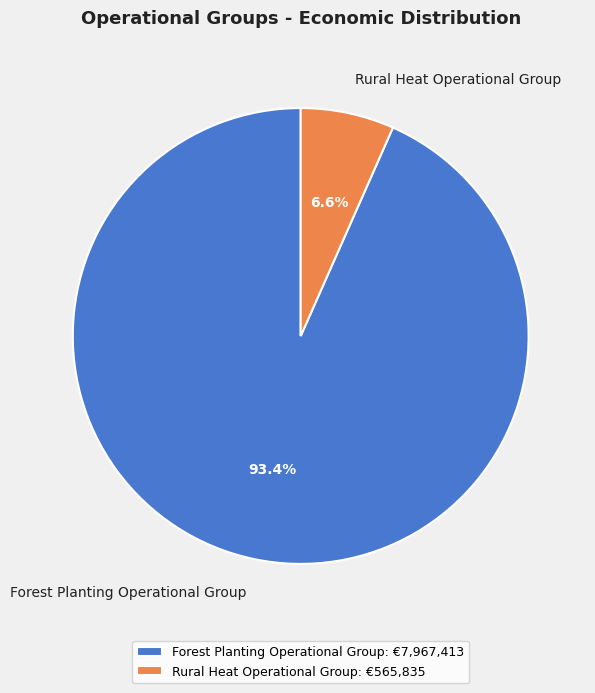

What is the smallest slice in the pie chart?

Rural Heat Operational Group